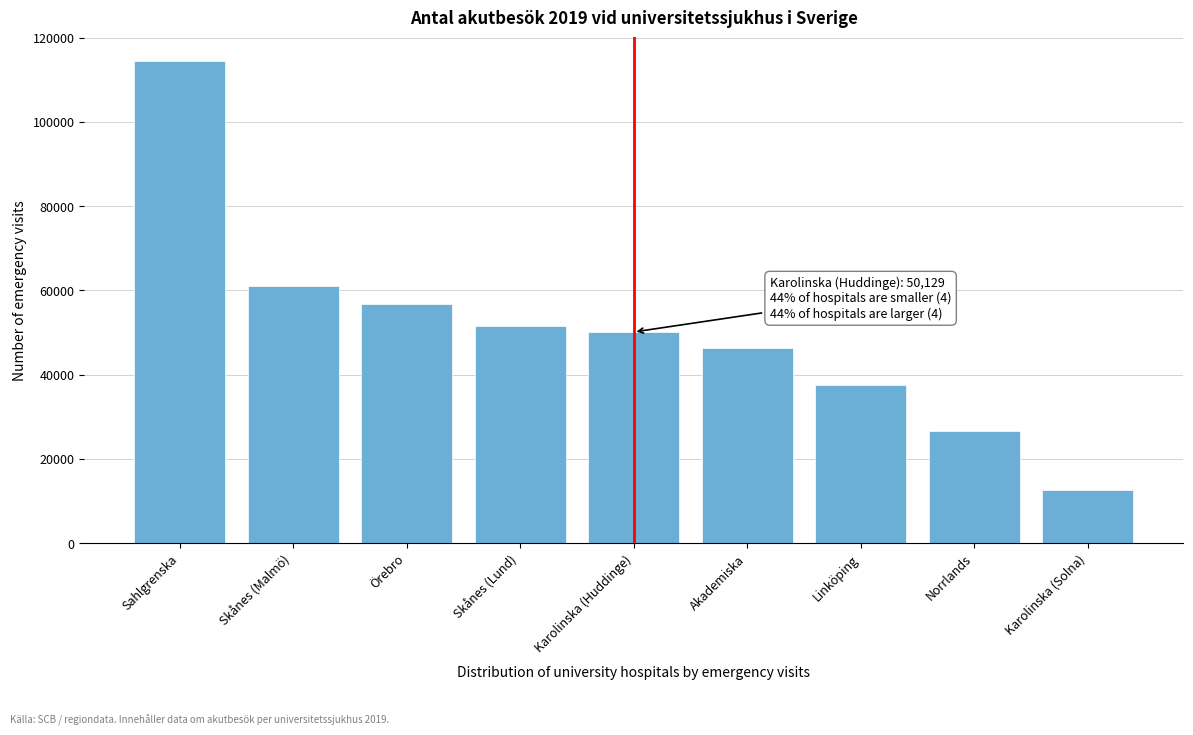

Reading left to right, transcribe all the data shown in this chart.

Sahlgrenska=114337	Skånes (Malmö)=60977	Örebro=56726	Skånes (Lund)=51473	Karolinska (Huddinge)=50129	Akademiska=46403	Linköping=37507	Norrlands=26561	Karolinska (Solna)=12558